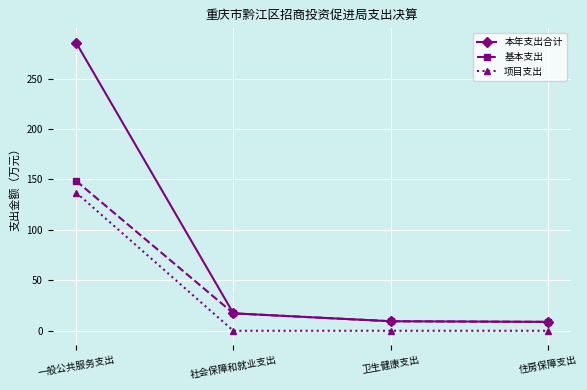

True or false: 本年支出合计 and 项目支出 intersect in this chart.

False